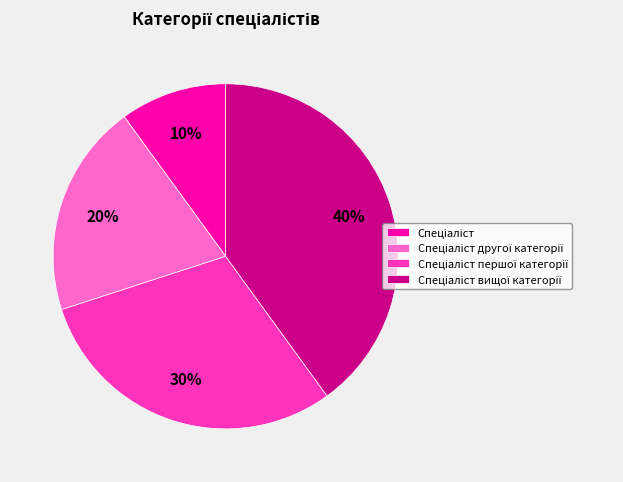

To the nearest percent, what is the difference between the largest and smallest slice percentages?

30%